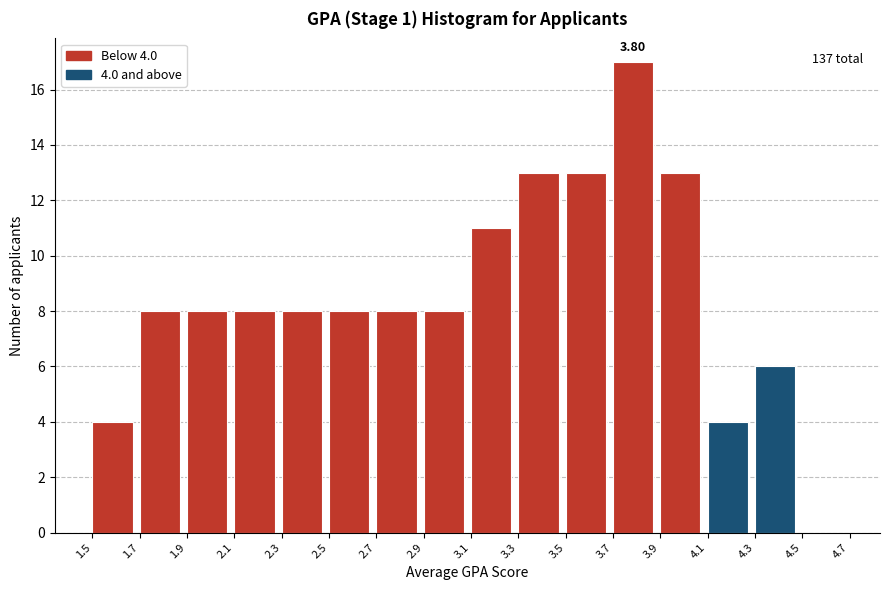

Which range on the x-axis has the tallest bar?

3.7 to 3.9